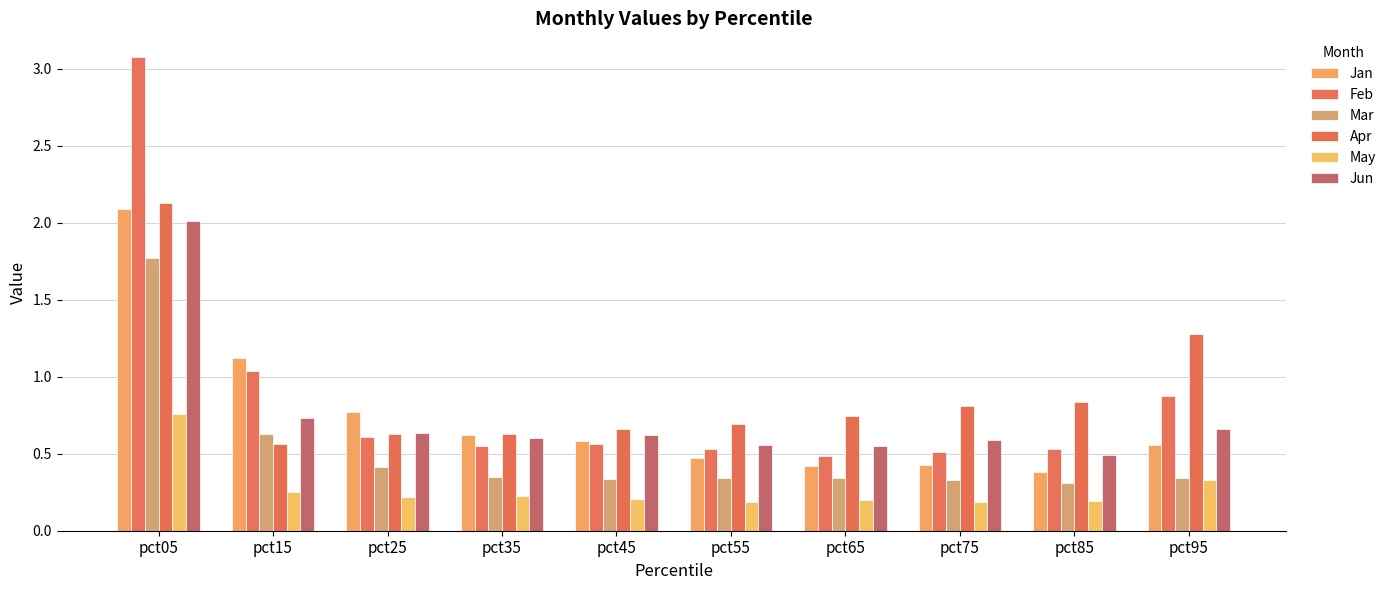

What is the difference between the Apr values at pct25 and pct05?

1.5